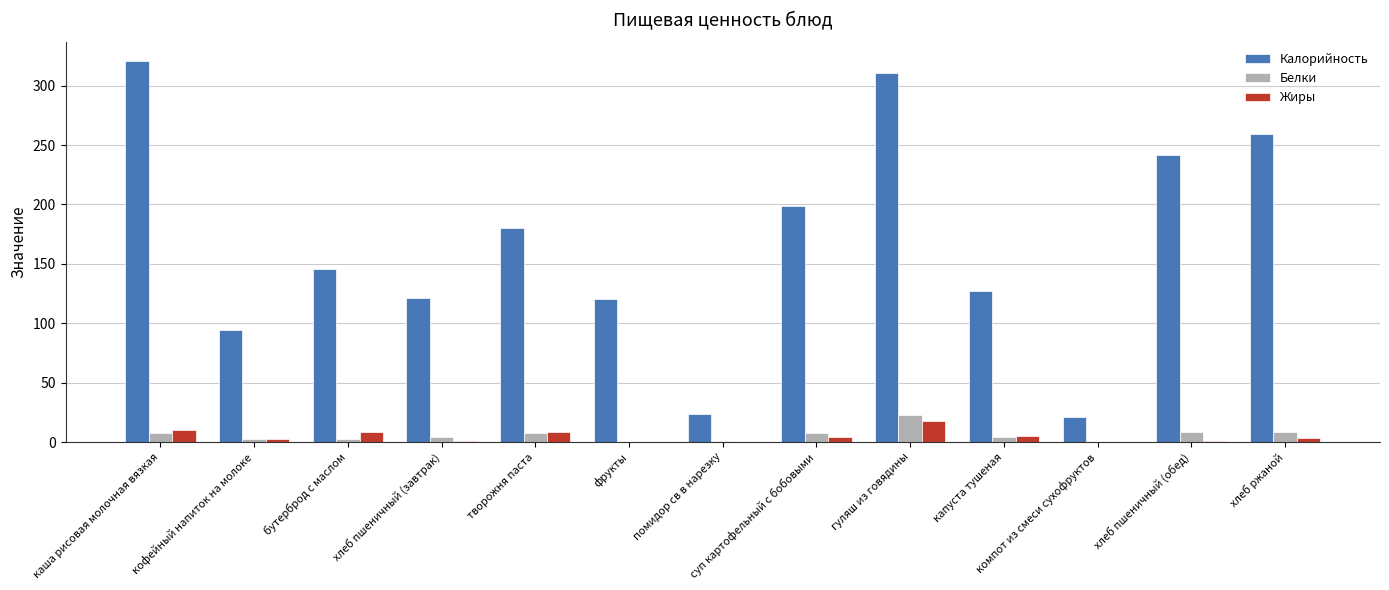

Count the number of data series in this chart.

3